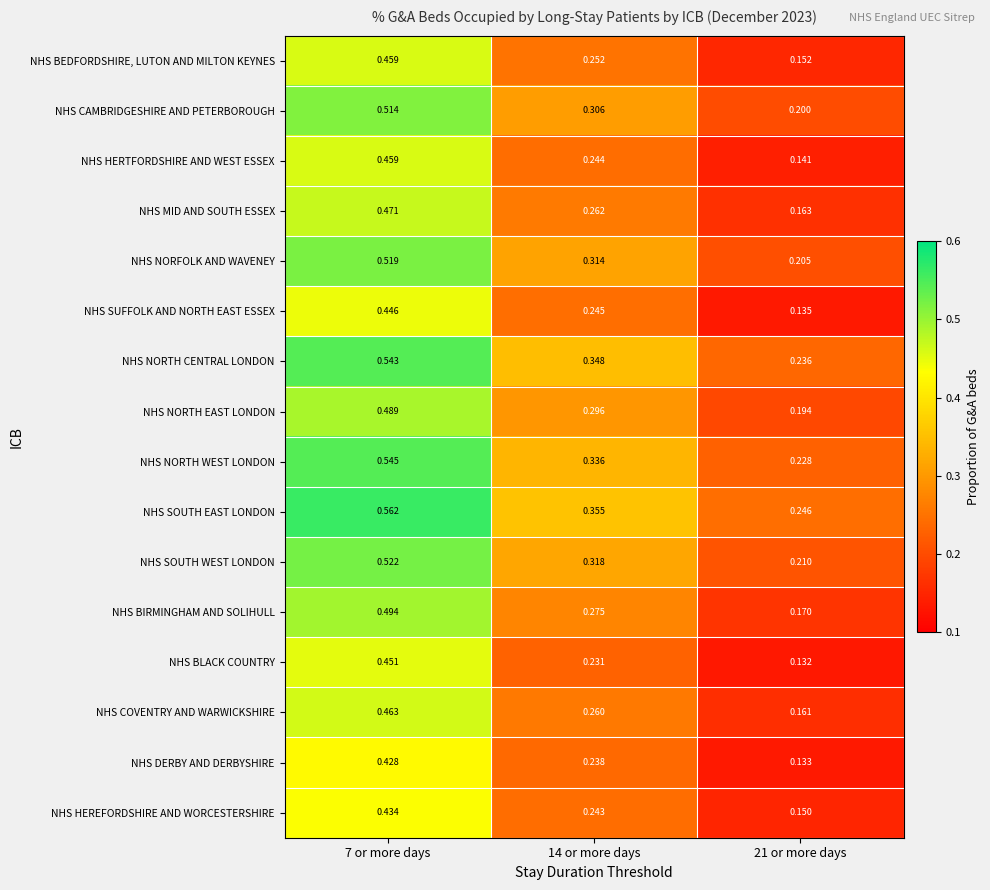

Which series has the widest spread of values?

NHS BIRMINGHAM AND SOLIHULL